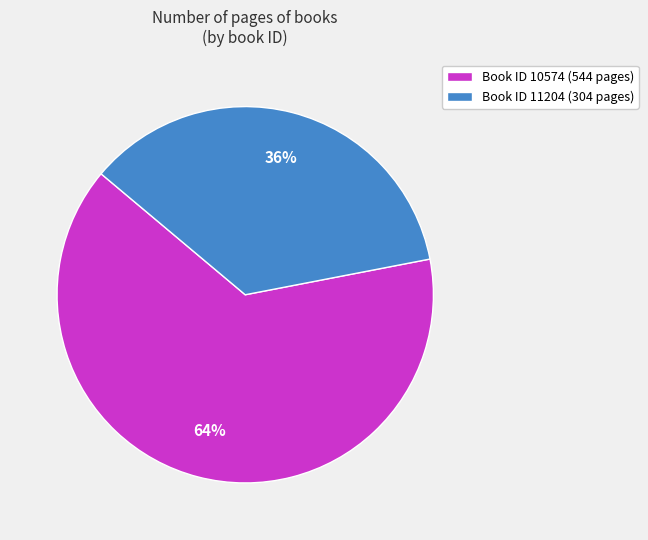

To the nearest percent, what percentage of the pie is Book ID 11204 (304 pages)?

36%